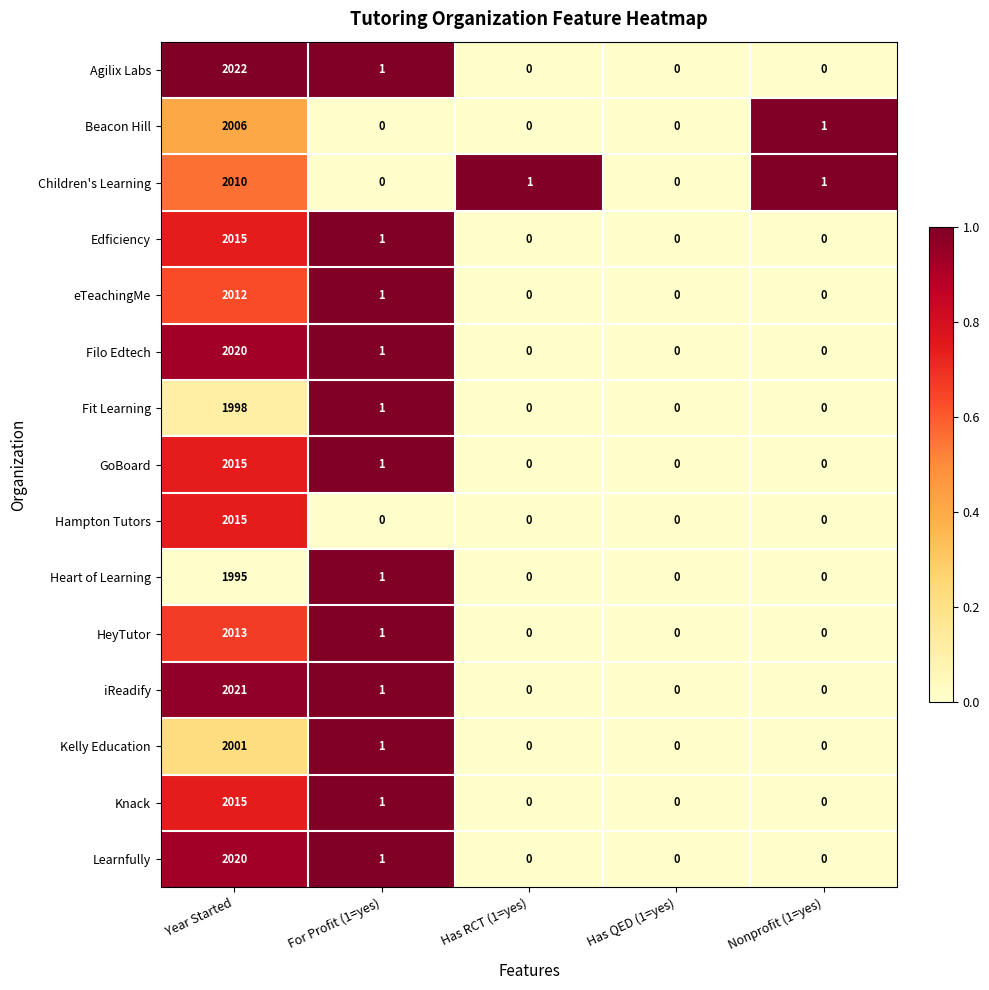

The Fit Learning series shows 1 at For Profit (1=yes). True or false?

True